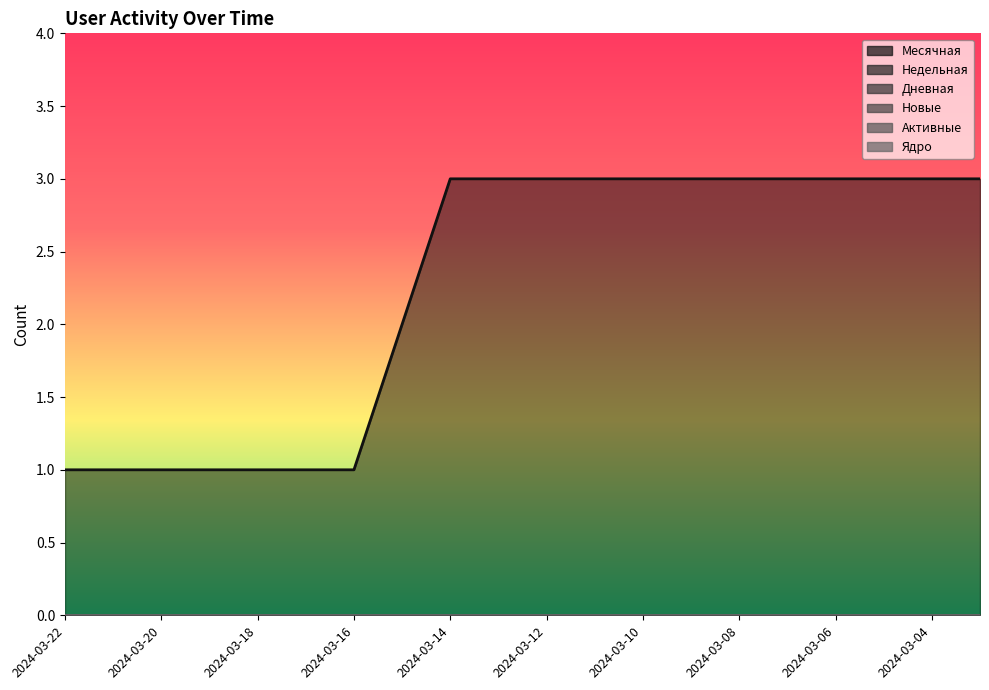

Which series has the largest range (max minus min)?

Месячная